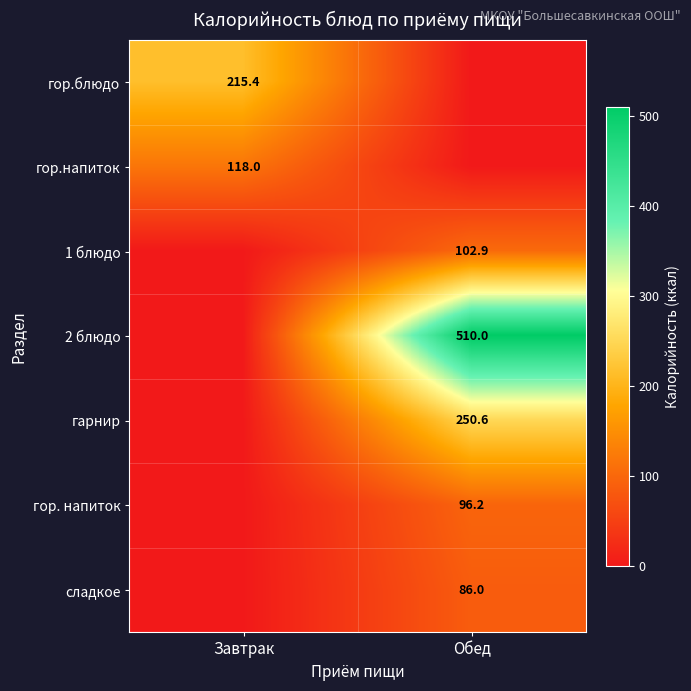

The value of гор.напиток at Завтрак is 118.0. True or false?

True